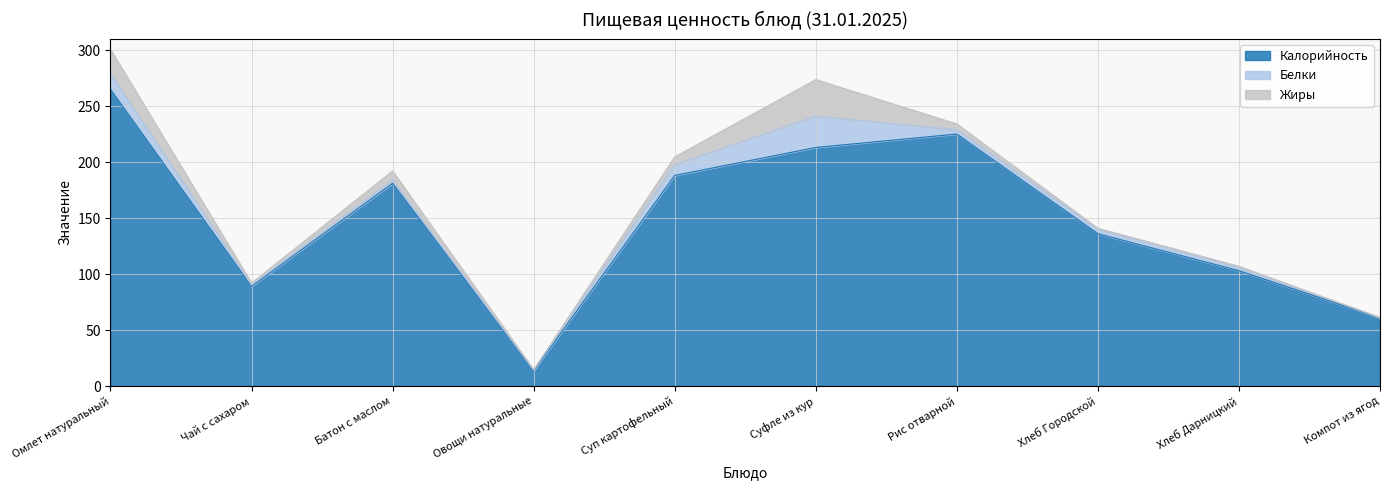

What is the difference between the Калорийность values at Компот из ягод and Чай с сахаром?

28.0